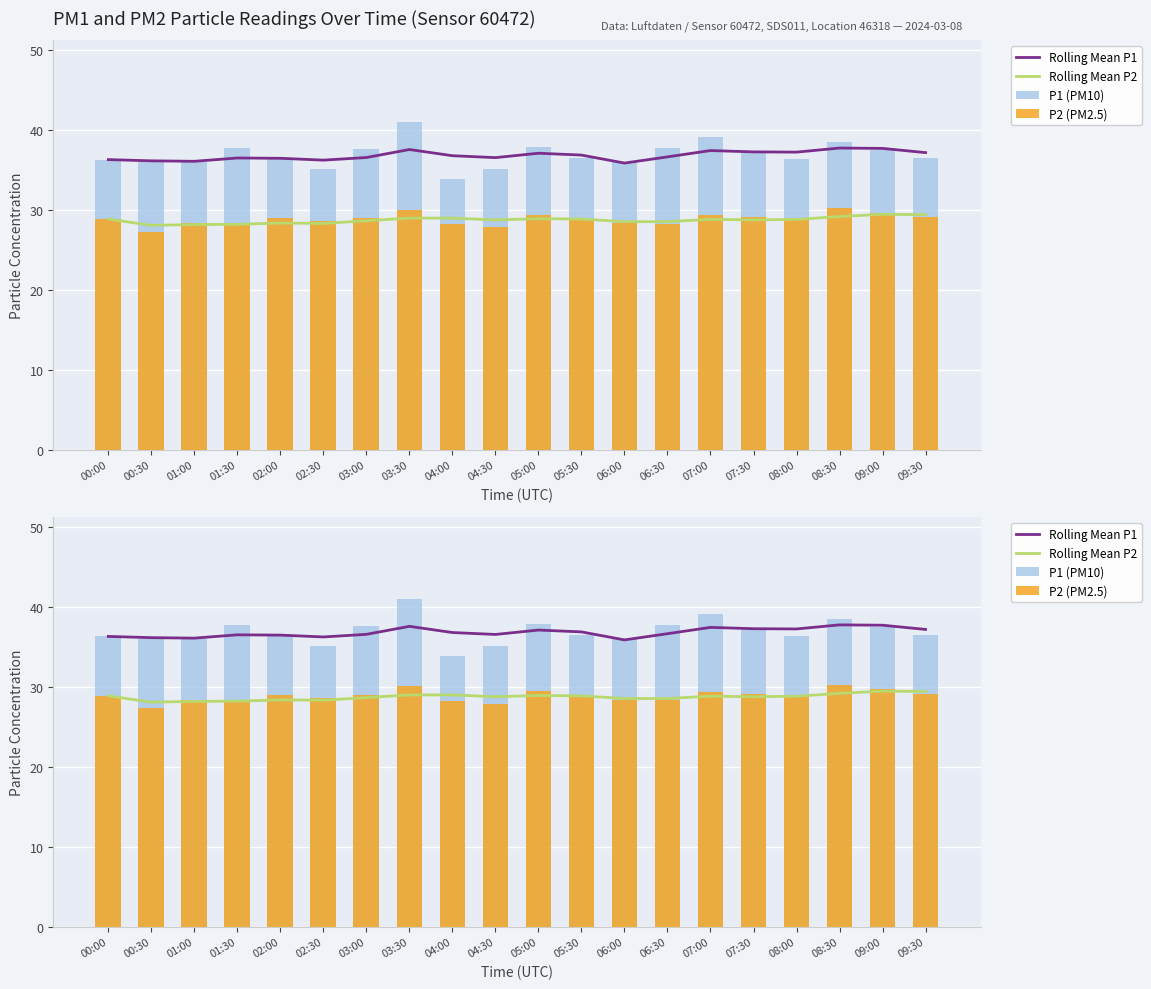

What is the average value of the Rolling Mean P2 series?

28.7